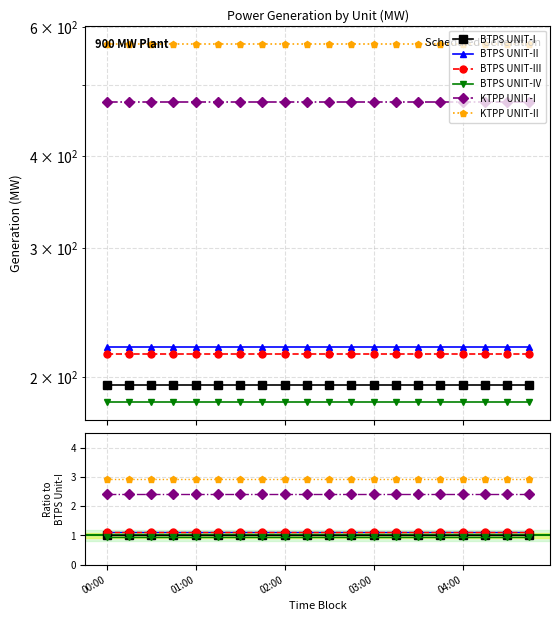

What is the total value across all series at 03:00?

9.5